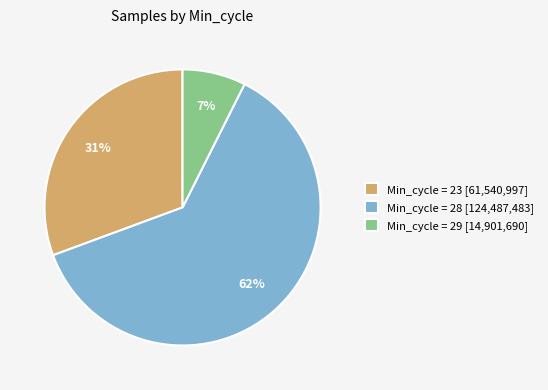

Is there a majority slice in this chart?

Yes